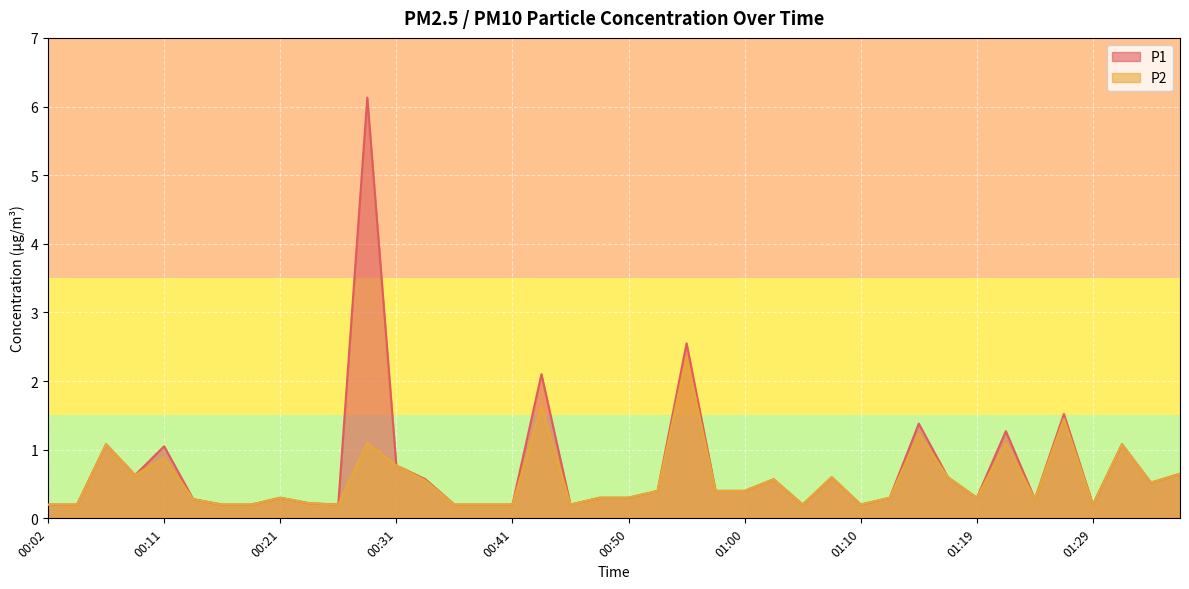

What is the total value across all series at 01:34?

1.0